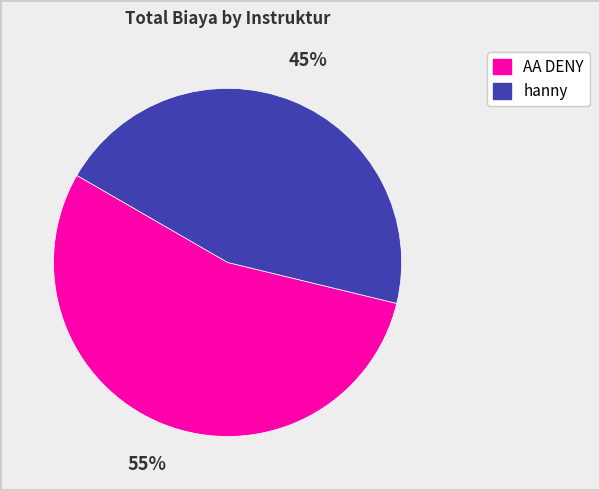

Rank the categories by value from highest to lowest.

AA DENY, hanny